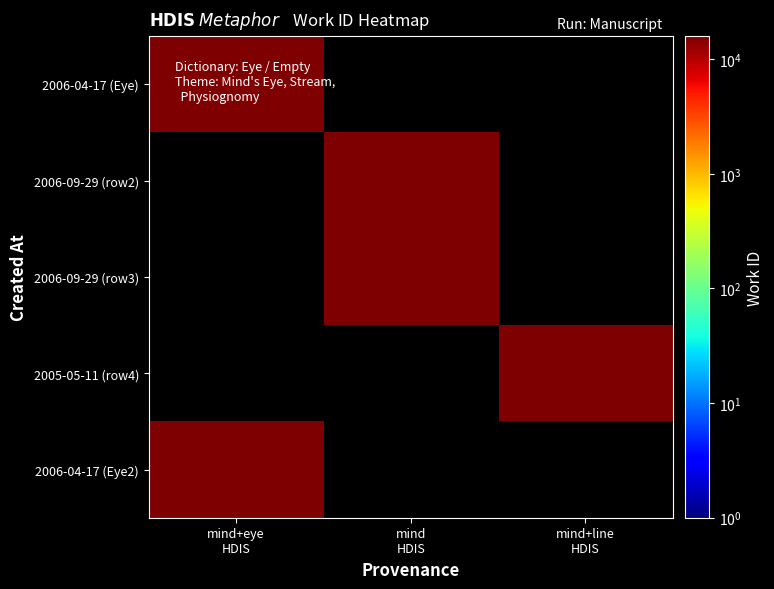

Where is 2006-04-17 (Eye) nearest to the value 15646?

mind+eye HDIS